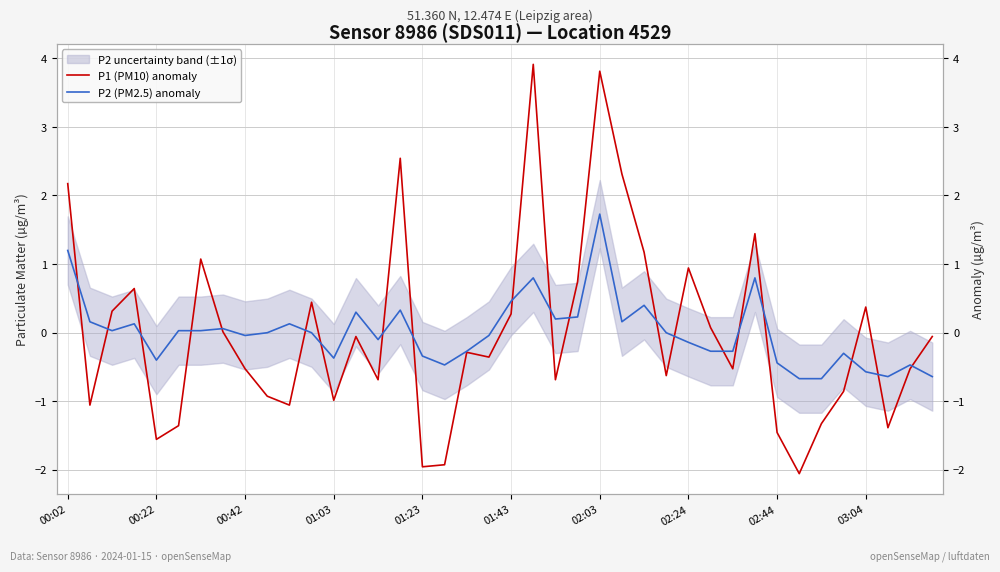

True or false: P2 (PM2.5) anomaly has more than 1 interior local peaks.

True